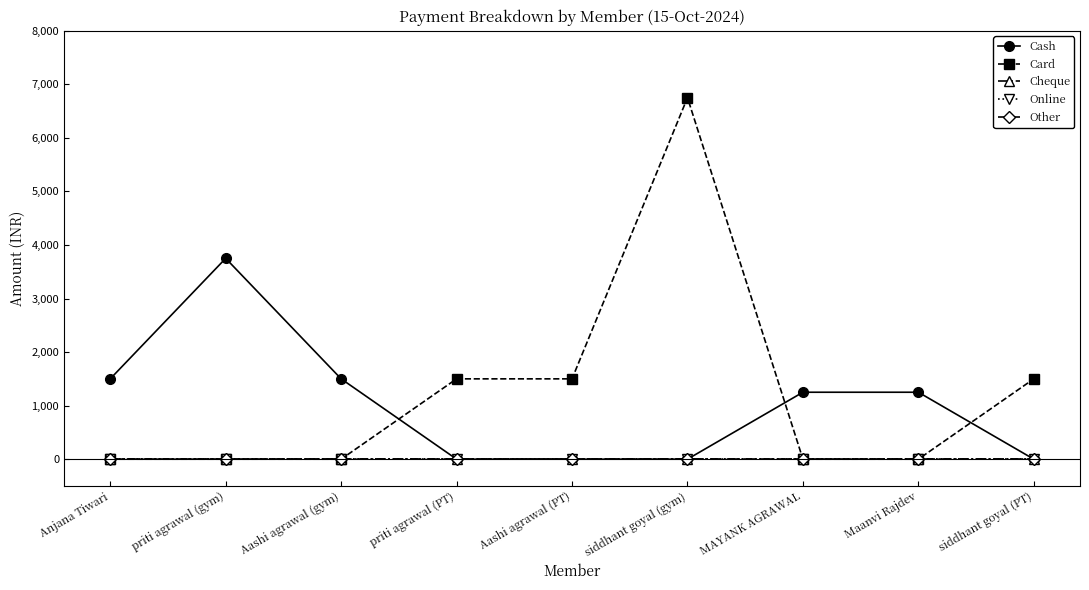

What is the total value across all series at siddhant goyal (gym)?

6750